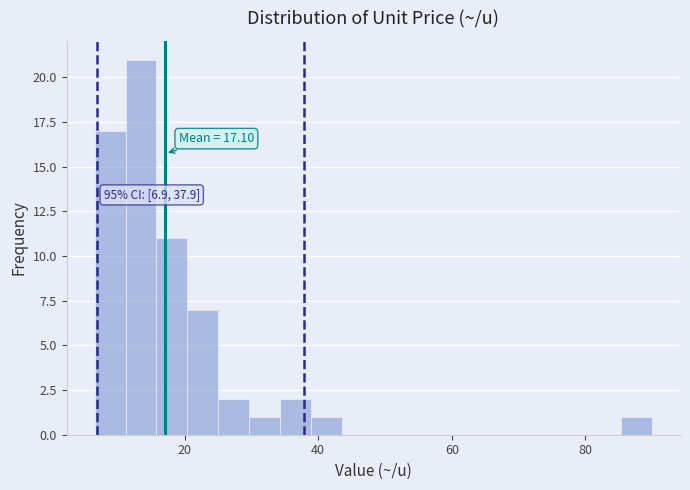

Around what value on the x-axis is the tallest bar? Give the approximate position of its centre, as read against the axis.

14